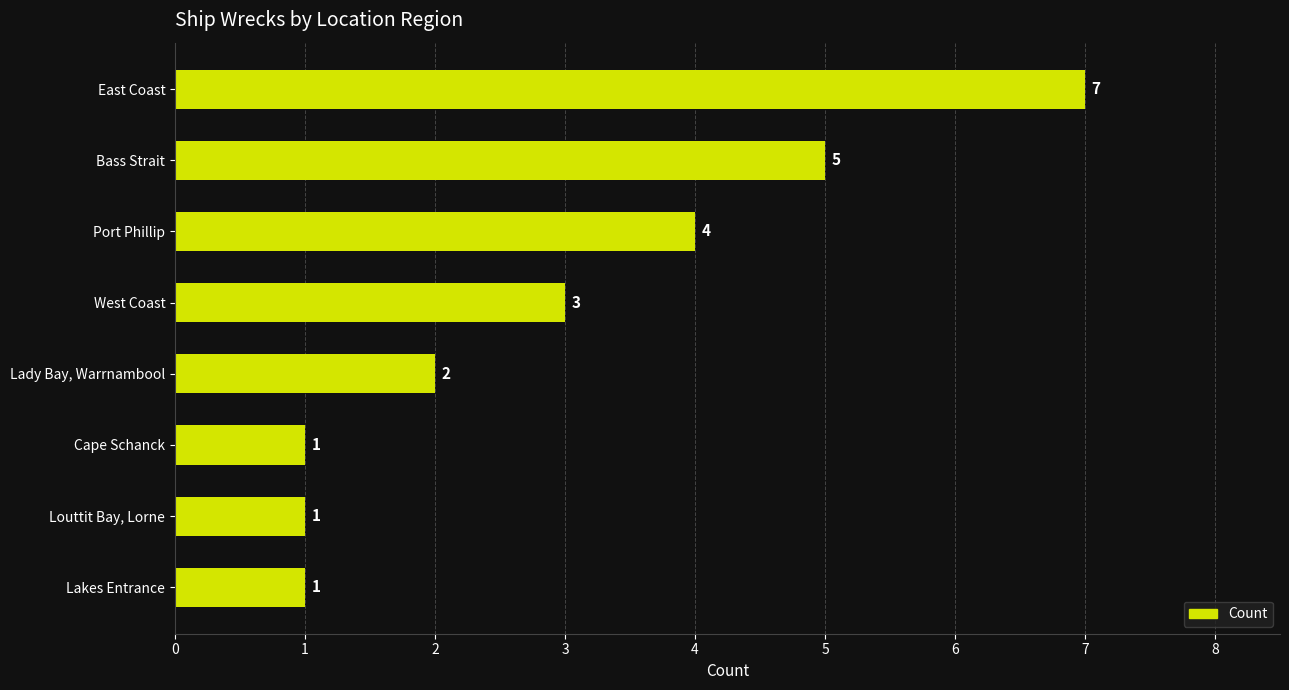

What is the difference between the second highest and minimum values?

4